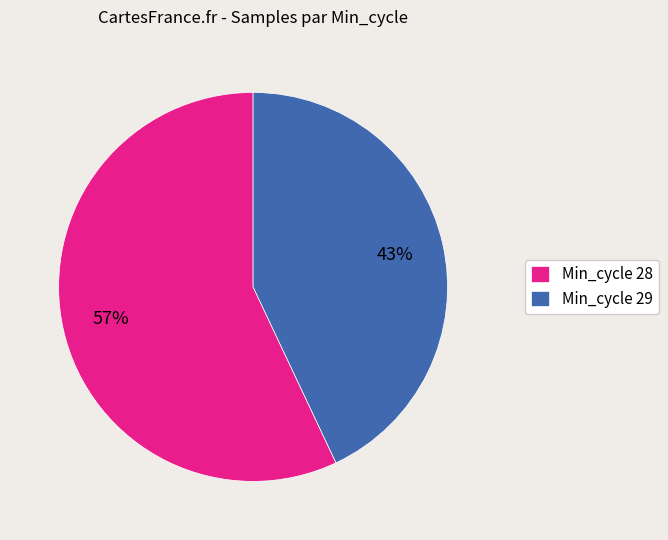

To the nearest percent, what is the difference between the largest and smallest slice percentages?

14%